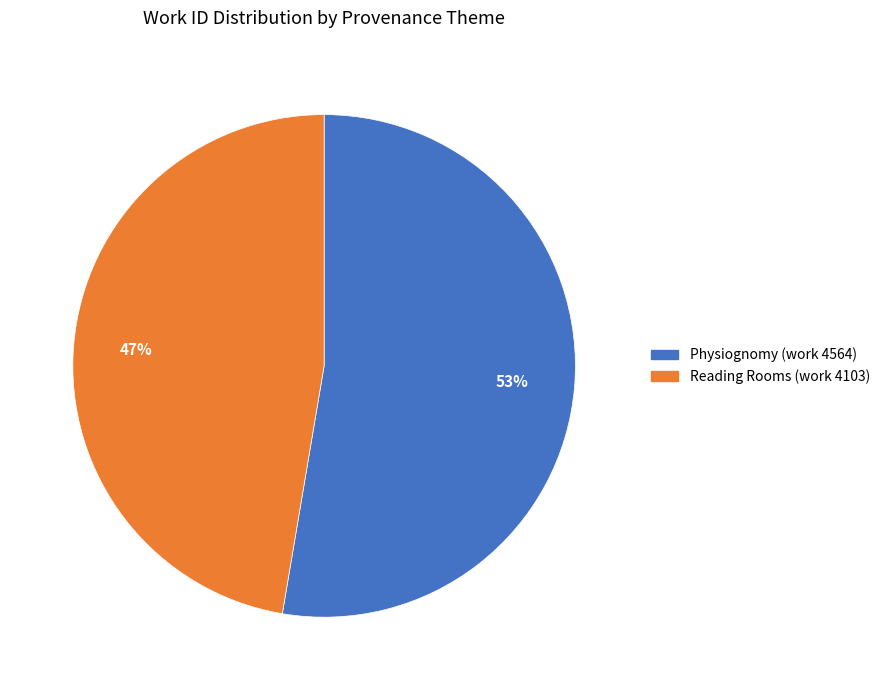

Is it true that Reading Rooms (work 4103) is 39% of the pie?

False